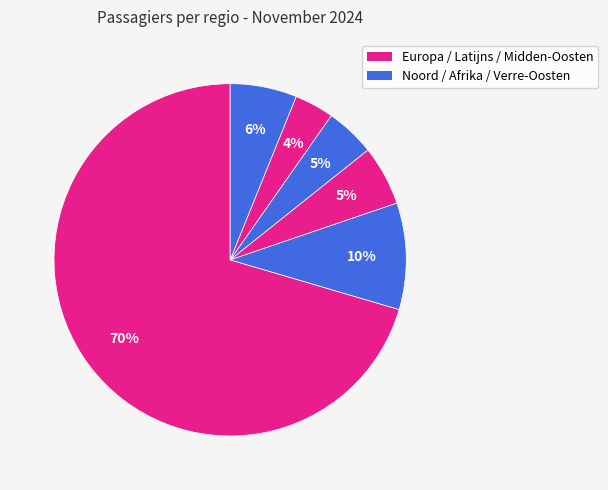

How many slices are in this pie chart?

6